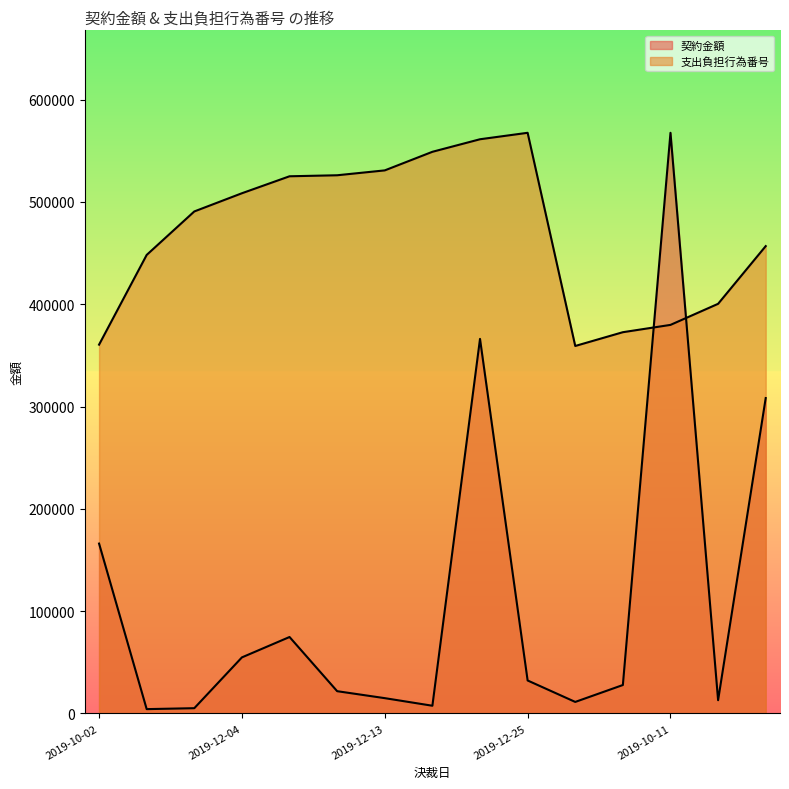

What is the difference between the 契約金額 values at 2019-12-25 and 2019-10-23?

19299.1